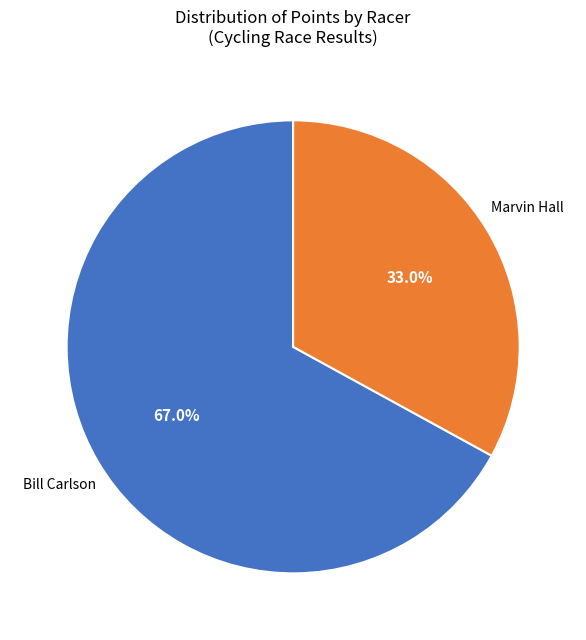

Is there a majority slice in this chart?

Yes